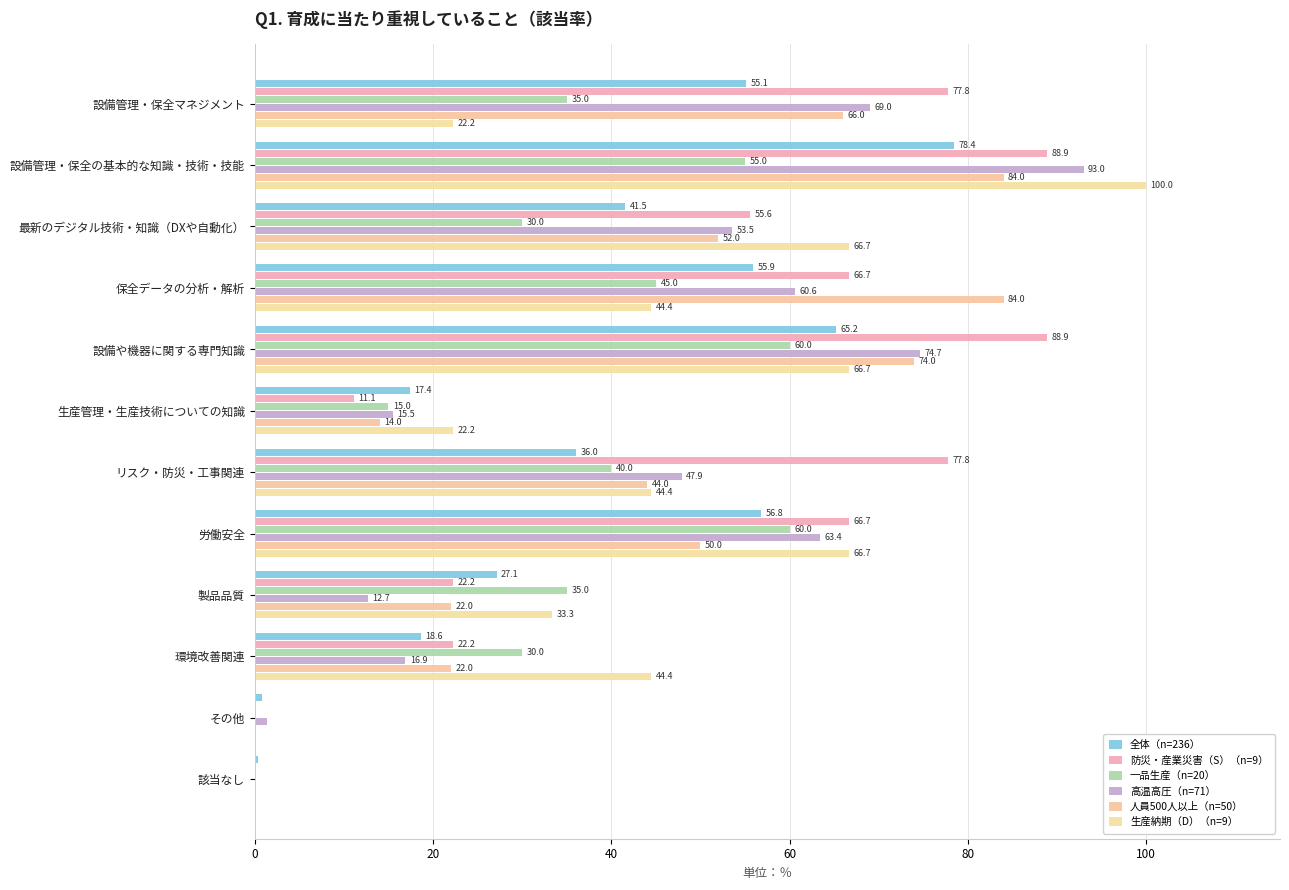

What are all the series names shown in the legend?

全体（n=236）, 防災・産業災害（S）（n=9）, 一品生産（n=20）, 高温高圧（n=71）, 人員500人以上（n=50）, 生産納期（D）（n=9）